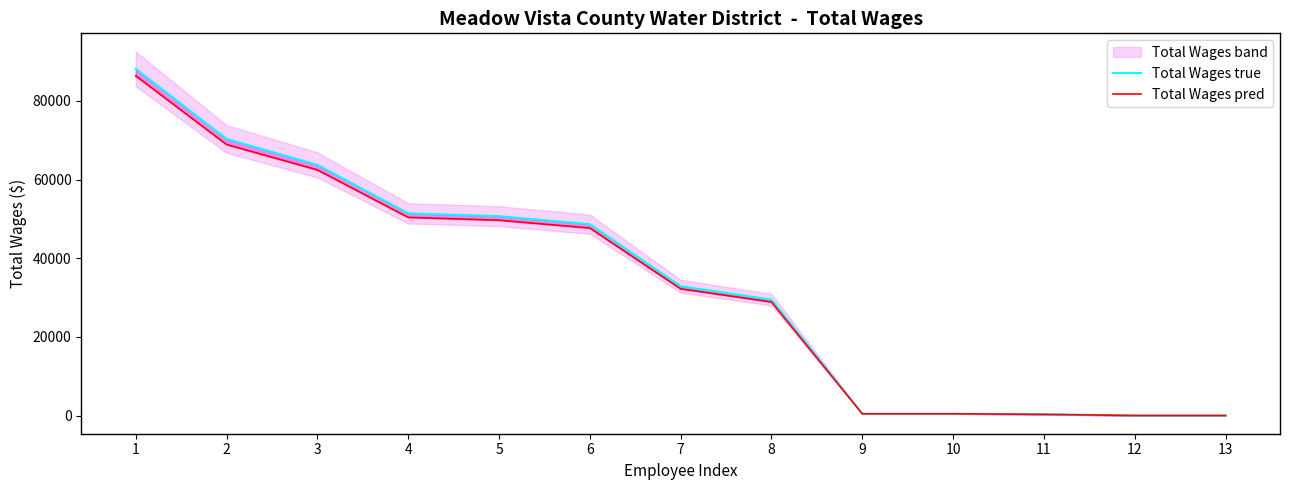

What is the total value across all series at 13?

99.0